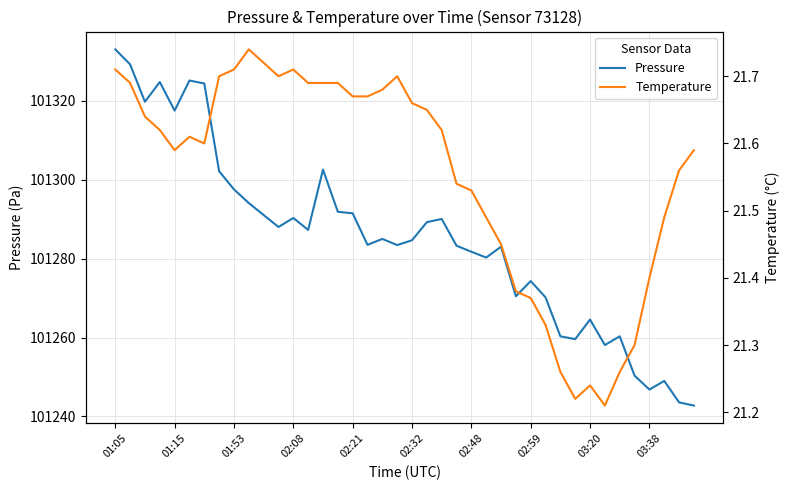

What is the label of the 15th point from the left?

14